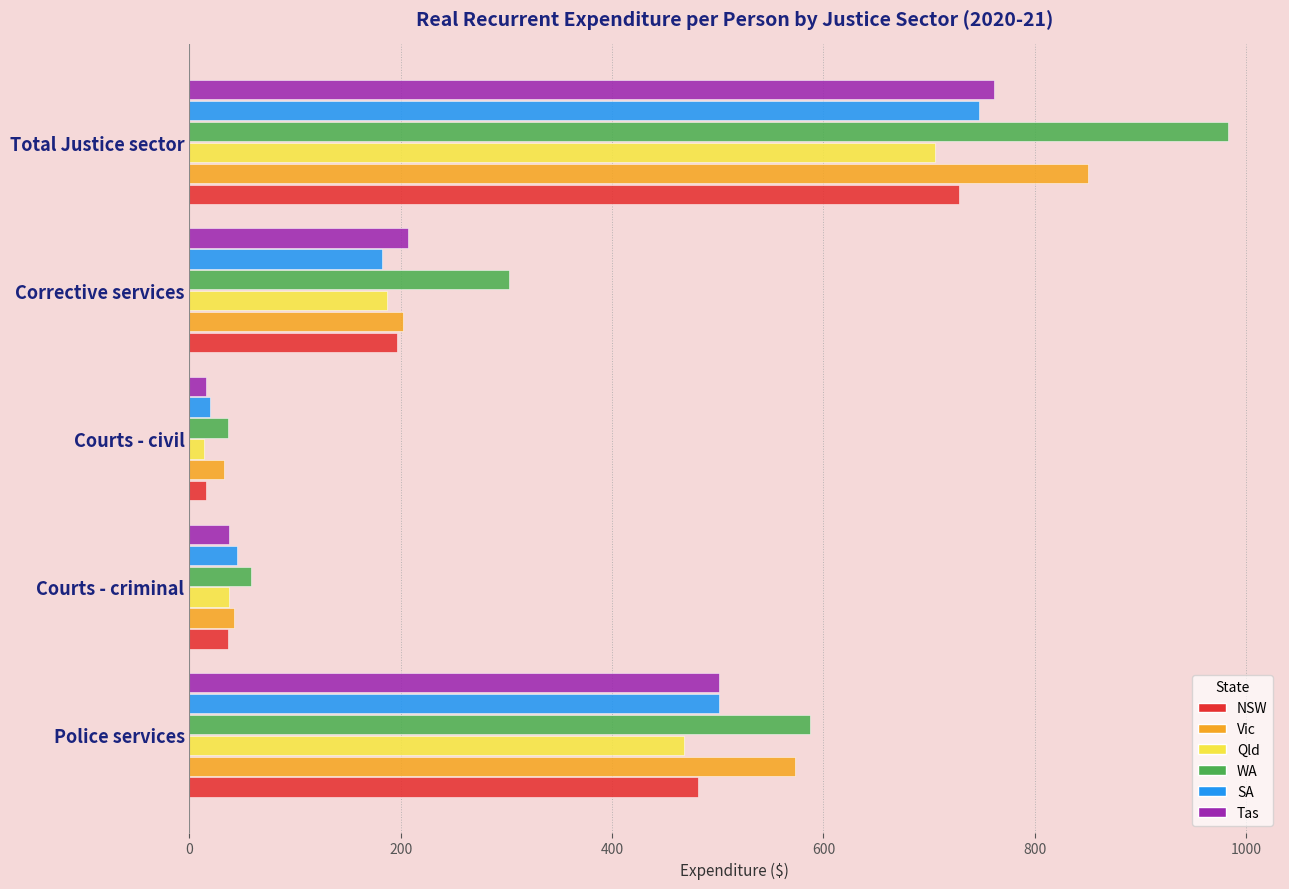

True or false: Tas has a value of 761 at Total Justice sector.

True